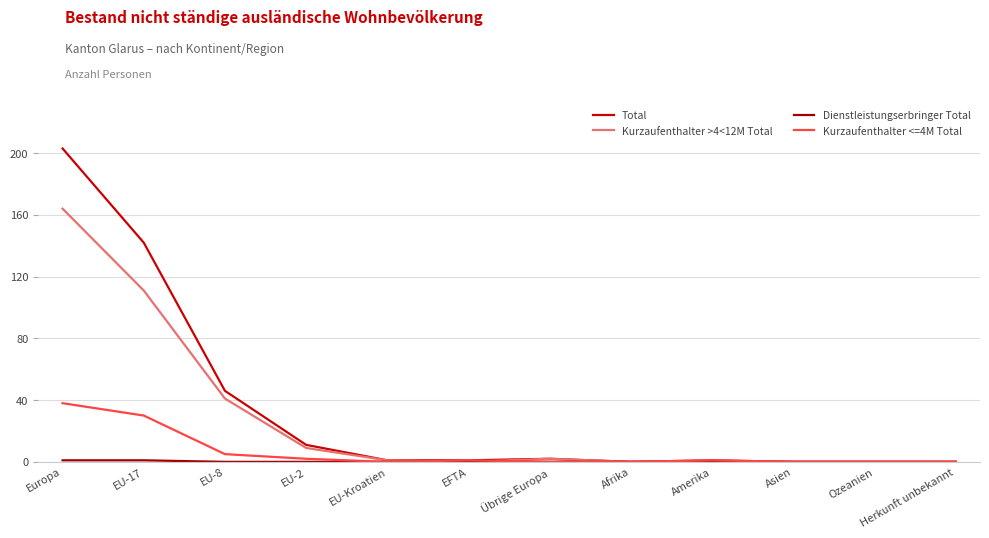

The value of Total at Afrika is 71. True or false?

False